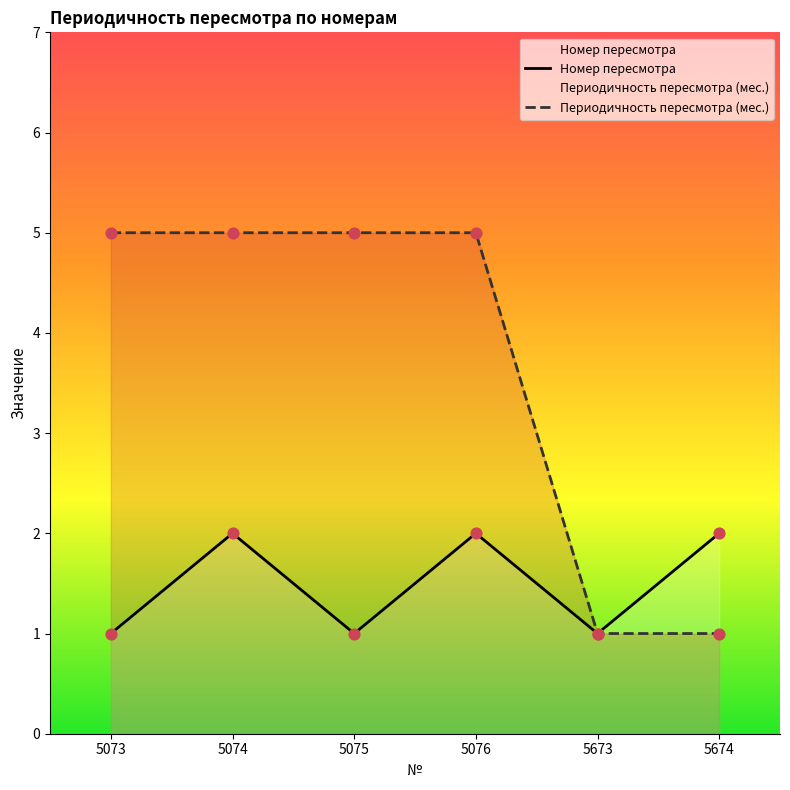

Which series reaches the minimum Y coordinate?

Номер пересмотра